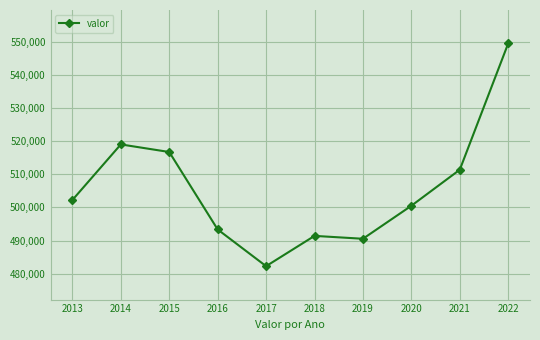

True or false: the data shows 549477 at 2022.

True